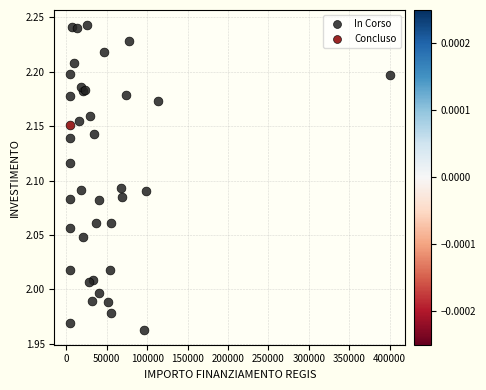

What are all the series names shown in the legend?

In Corso, Concluso